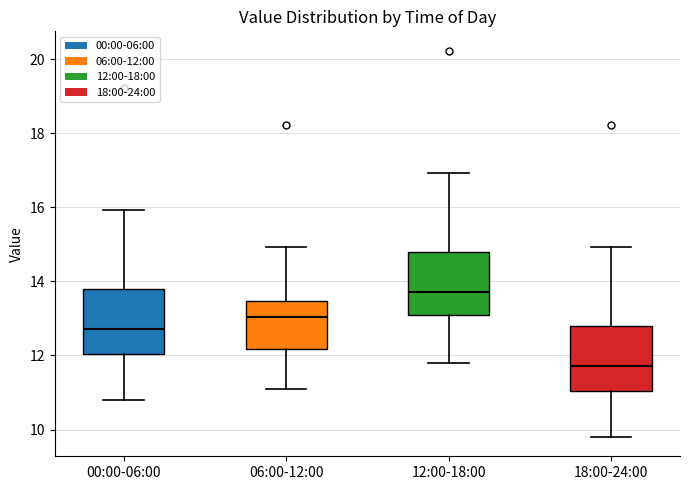

Reading left to right, read every box against the y-axis: the position of its median line, the range the box covers, and the ends of its whiskers. The values are not printed on the chart, so give them approximately, as read against the axis.

00:00-06:00: median 12.8, box 12.0 to 13.8, whiskers 10.8 to 16.0
06:00-12:00: median 13.0, box 12.2 to 13.4, whiskers 11.2 to 15.0
12:00-18:00: median 13.8, box 13.0 to 14.8, whiskers 11.8 to 17.0
18:00-24:00: median 11.8, box 11.0 to 12.8, whiskers 9.8 to 15.0